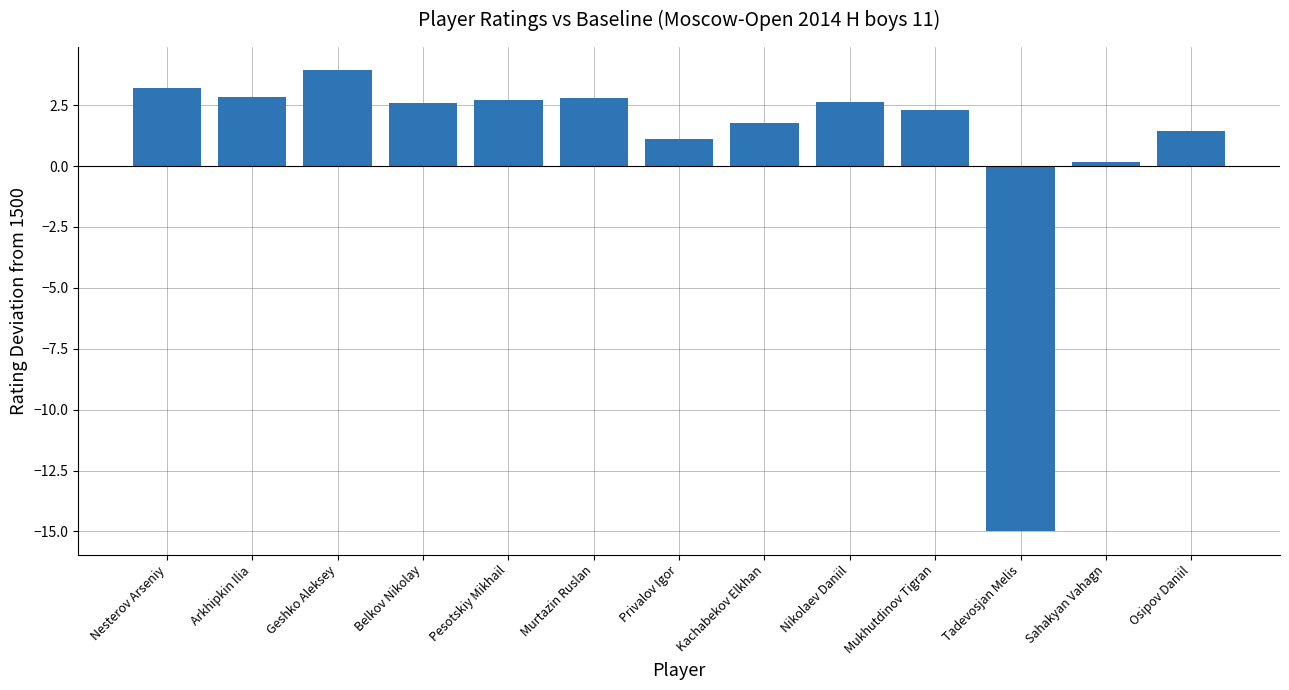

How many data points does each series have?

13